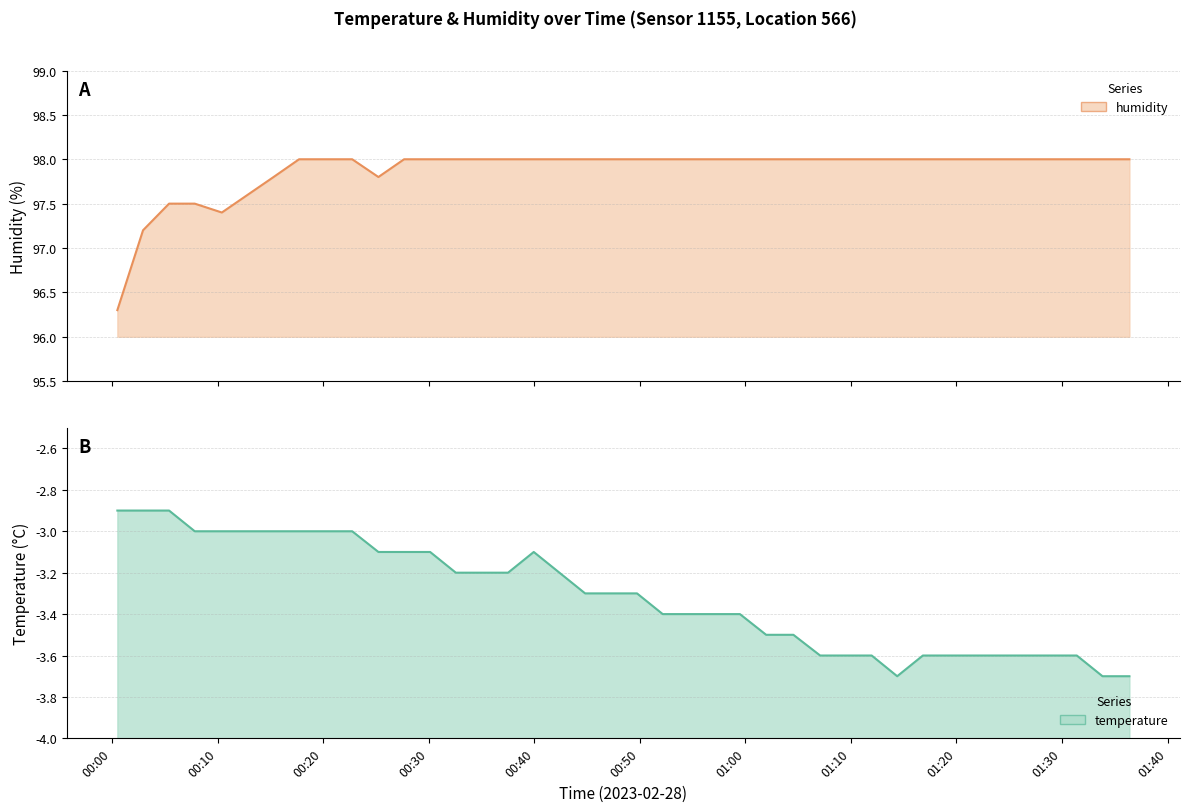

True or false: temperature and humidity intersect in this chart.

False